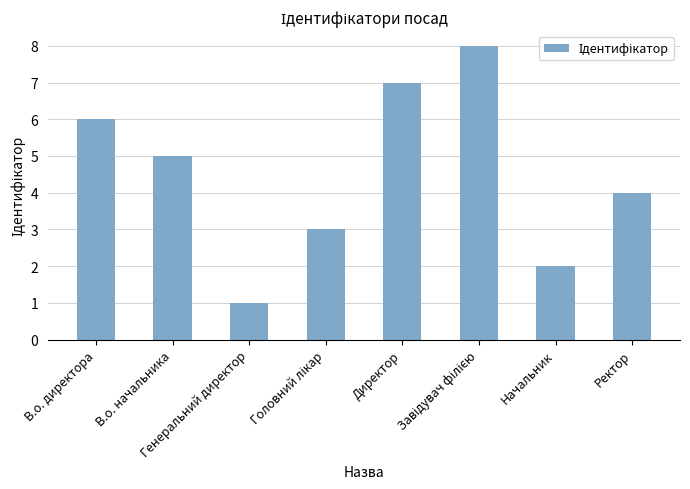

What is the greatest value displayed?

8